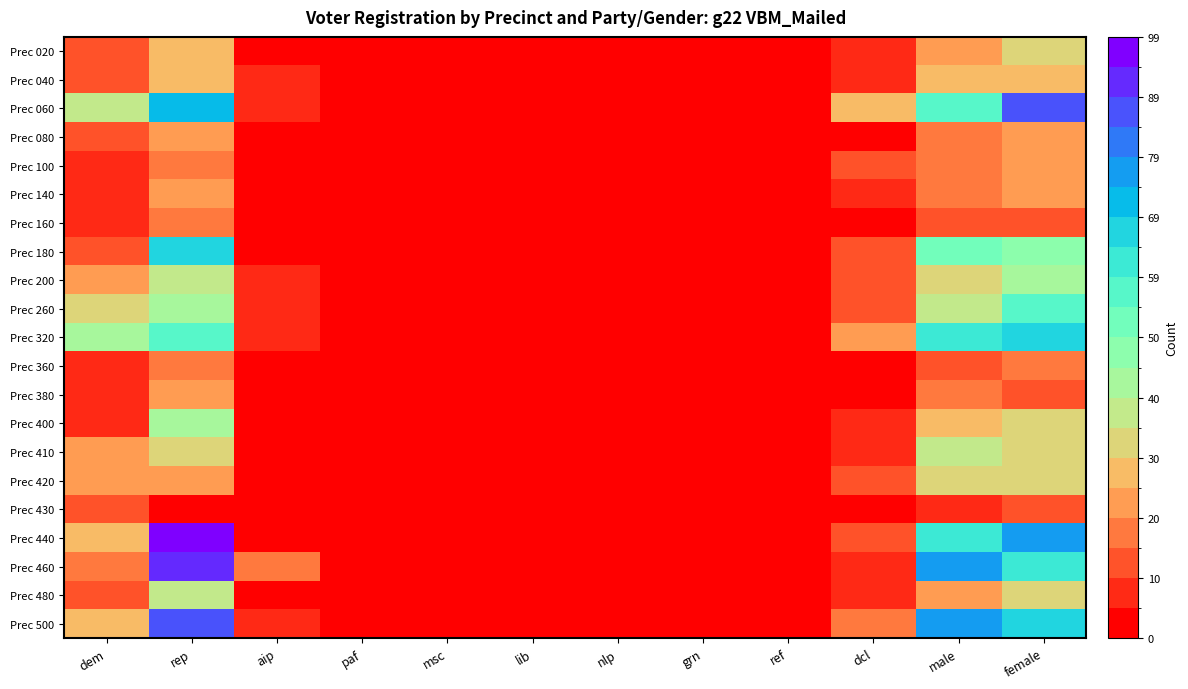

At which category is the sum across all series the highest?

rep